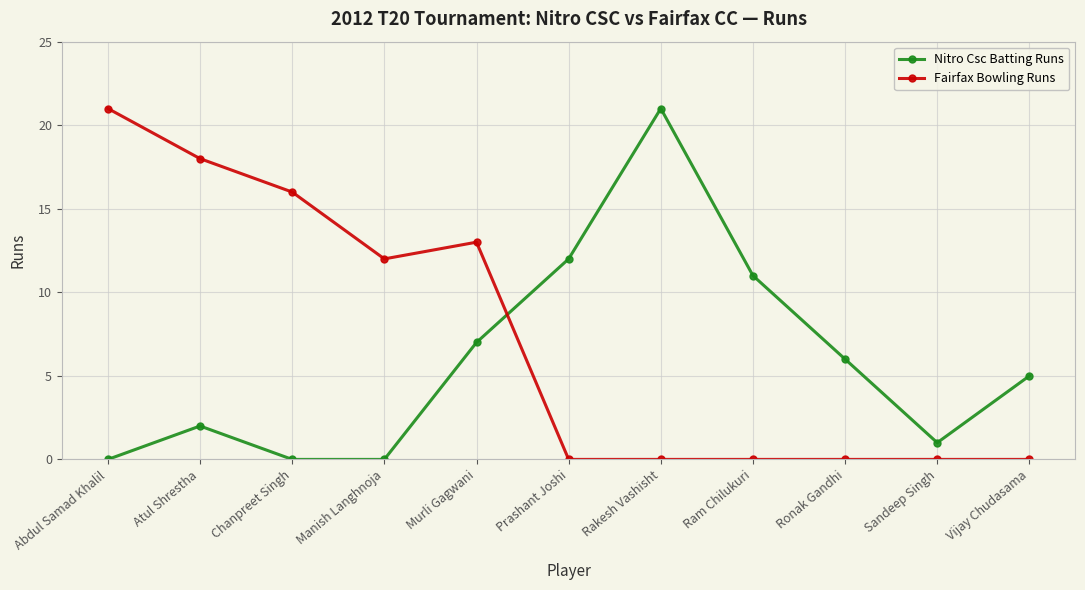

Reading right to left, transcribe all the data shown in this chart.

Nitro Csc Batting Runs: 5	1	6	11	21	12	7	0	0	2	0
Fairfax Bowling Runs: 0	0	0	0	0	0	13	12	16	18	21